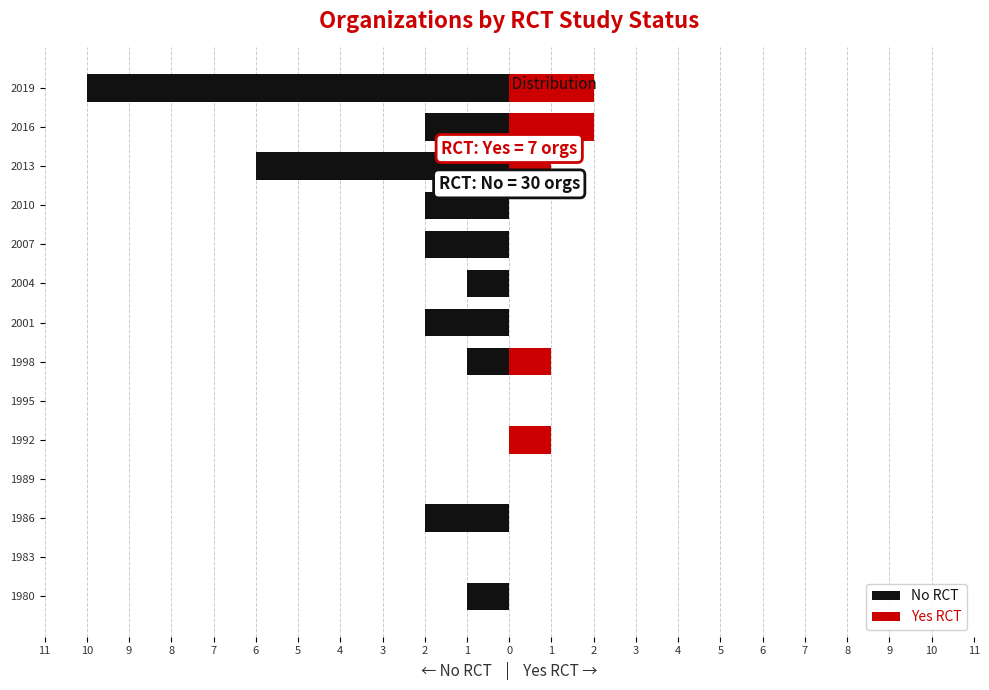

How many bars are there in each group?

2